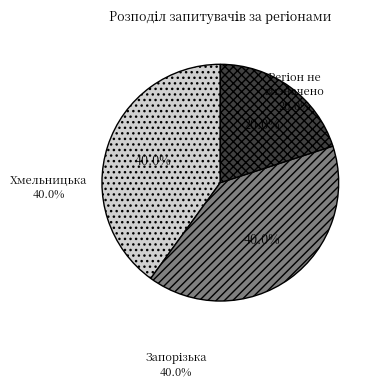

Is there a majority slice in this chart?

No